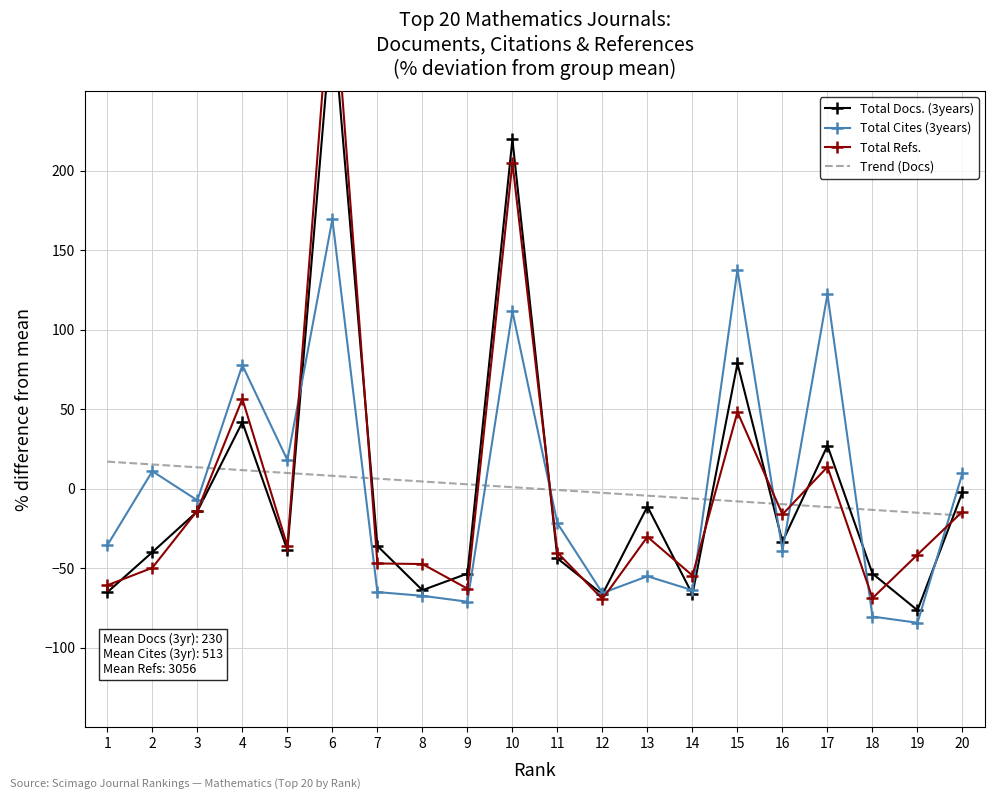

True or false: Total Cites (3years) has a value of 18.0 at 5.

True